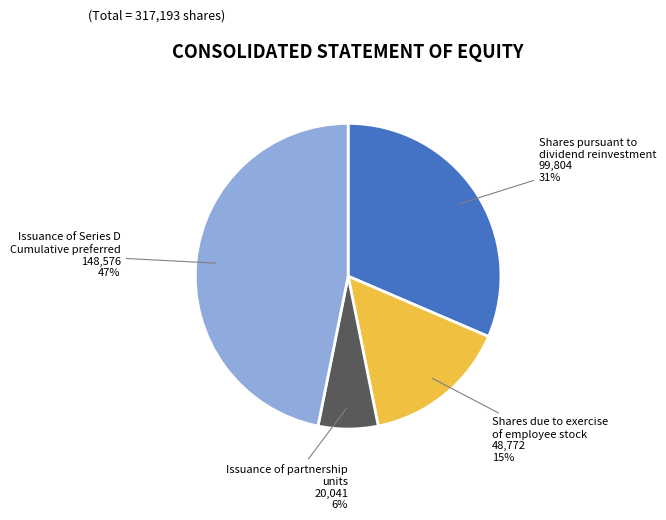

Rank the categories by value from lowest to highest.

Issuance of partnership units, Shares due to exercise of employee stock, Shares pursuant to dividend reinvestment, Issuance of Series D Cumulative preferred